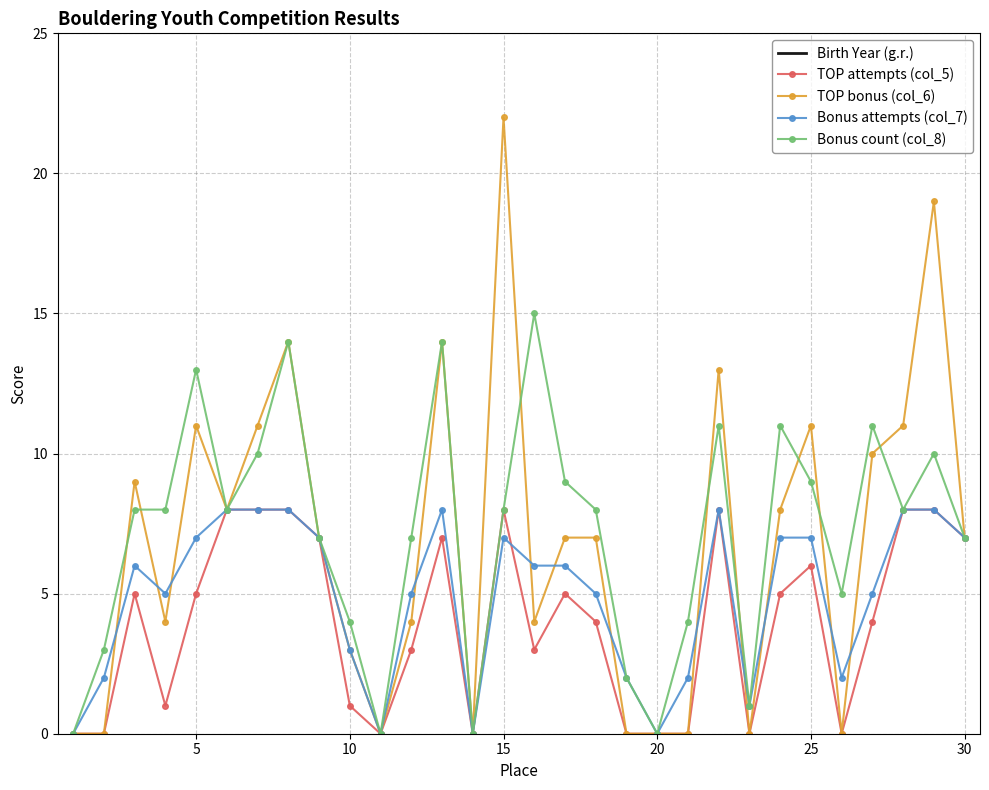

In Birth Year (g.r.), how many points are lower than both neighbors (excluding endpoints)?

7